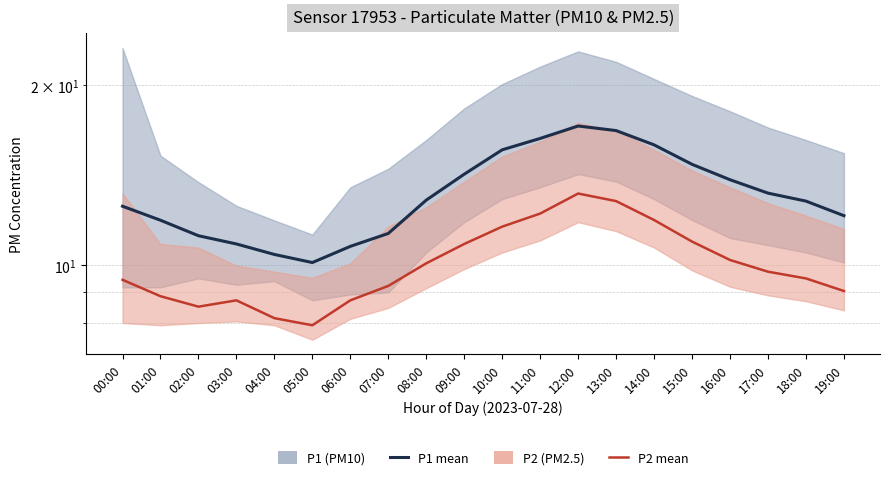

True or false: P1 (PM10) and P2 (PM2.5) cross at least once.

False